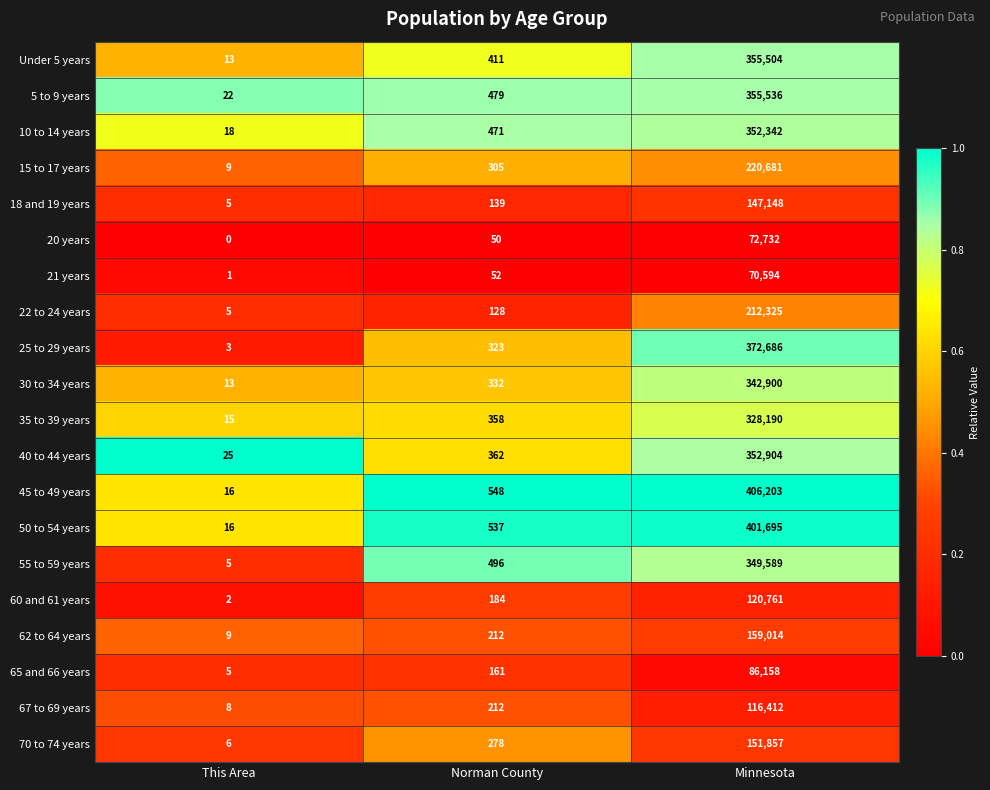

Read the 62 to 64 years value at Norman County, to the nearest 10.

210